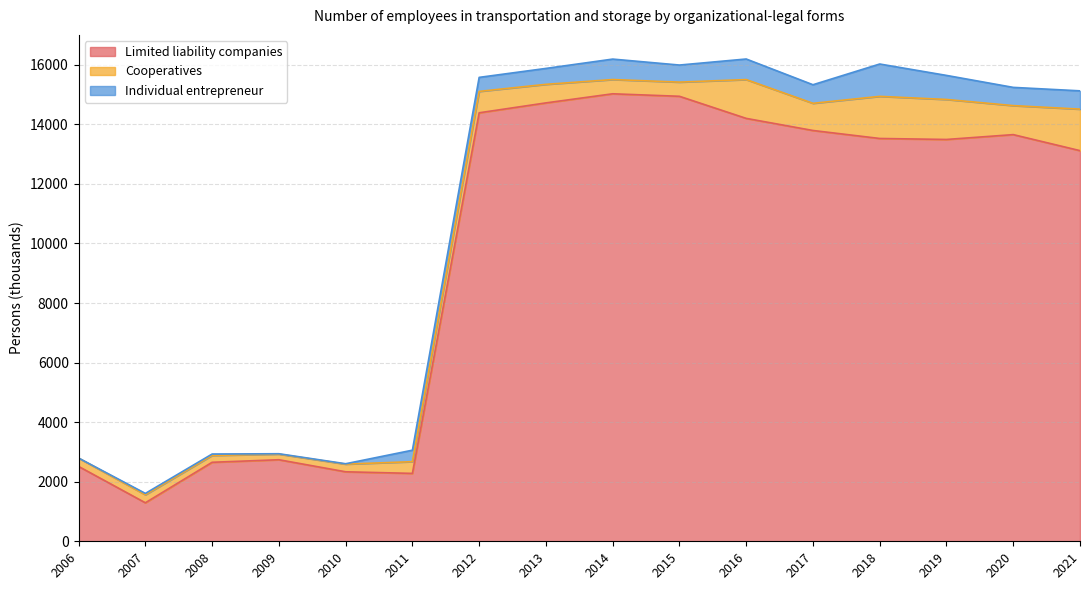

Where is the first local maximum for Individual entrepreneur?

2008